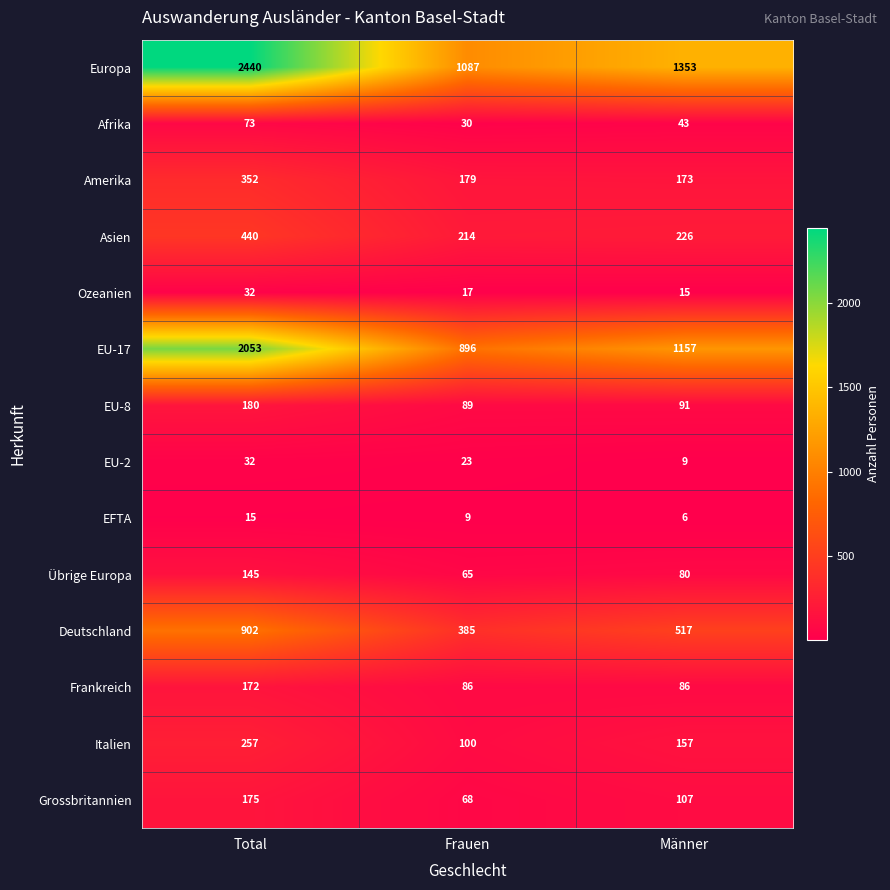

What is the average value of the Übrige Europa series?

97